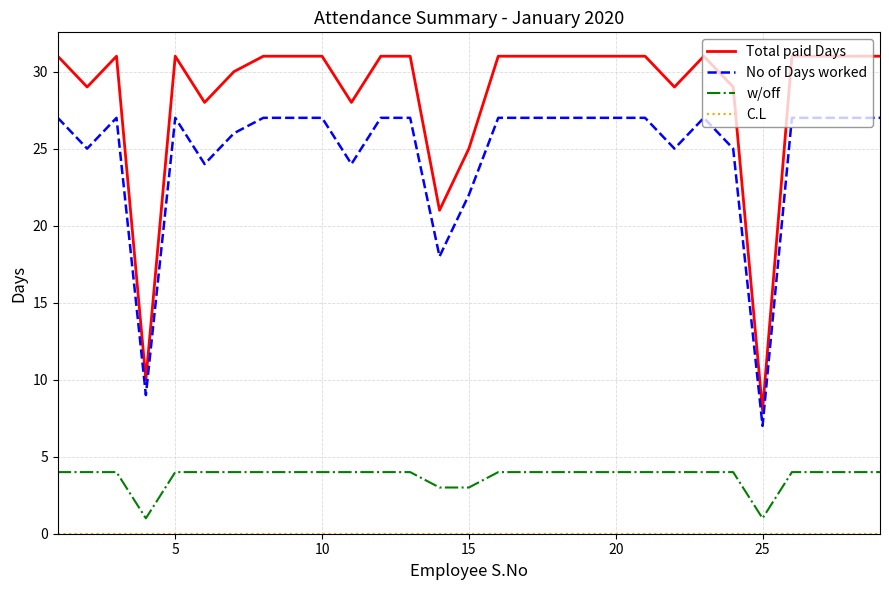

True or false: No of Days worked and Total paid Days cross at least once.

False